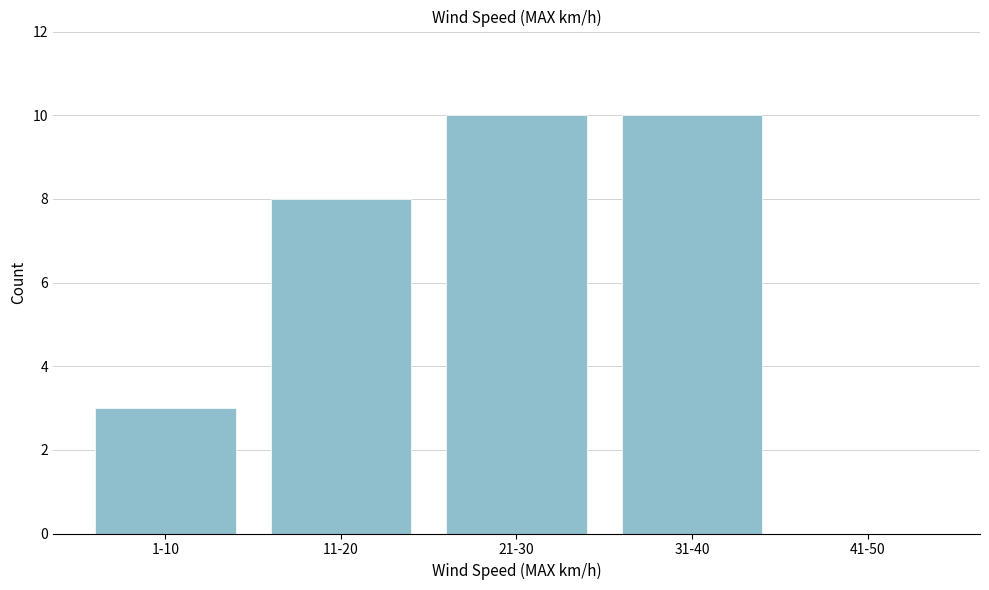

Reading left to right, list all the values displayed in this chart.

1-10=3	11-20=8	21-30=10	31-40=10	41-50=0